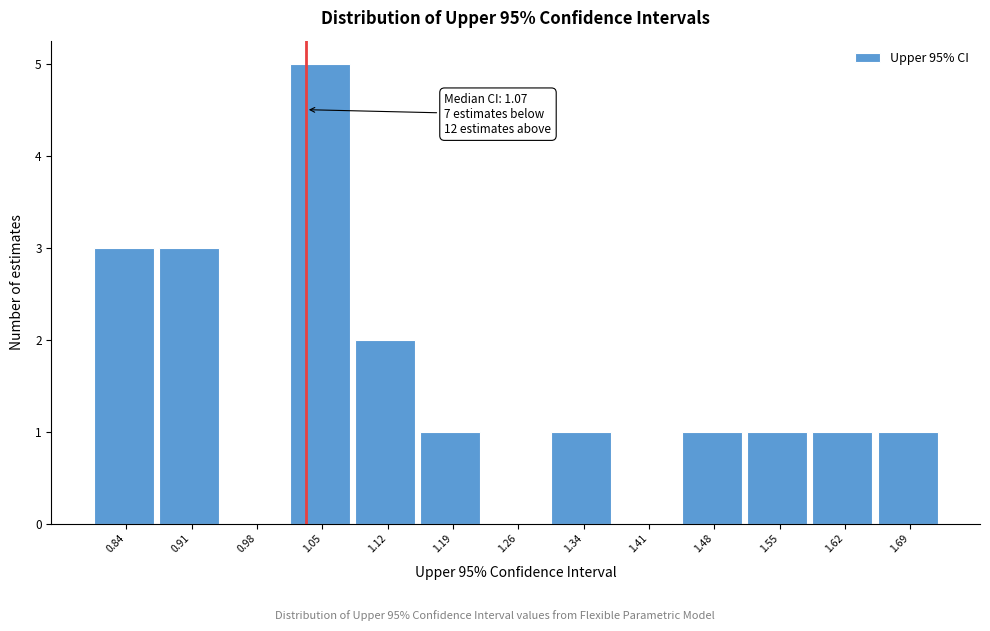

Reading right to left, extract all data points from this chart.

1.69=1	1.62=1	1.55=1	1.48=1	1.41=0	1.34=1	1.26=0	1.19=1	1.12=2	1.05=5	0.98=0	0.91=3	0.84=3